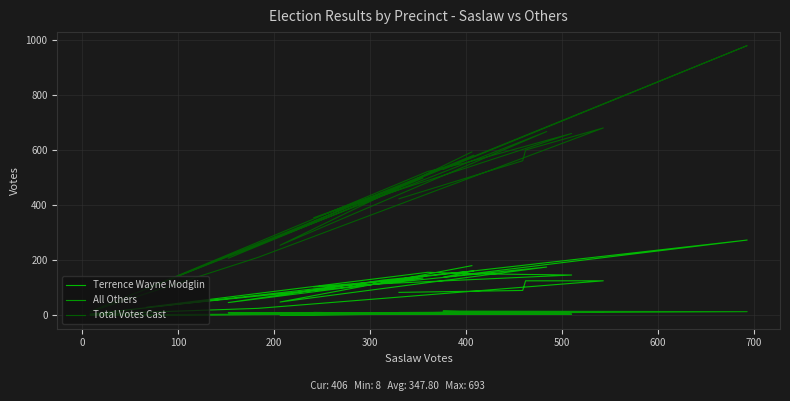

What is the maximum value shown in the chart?

979